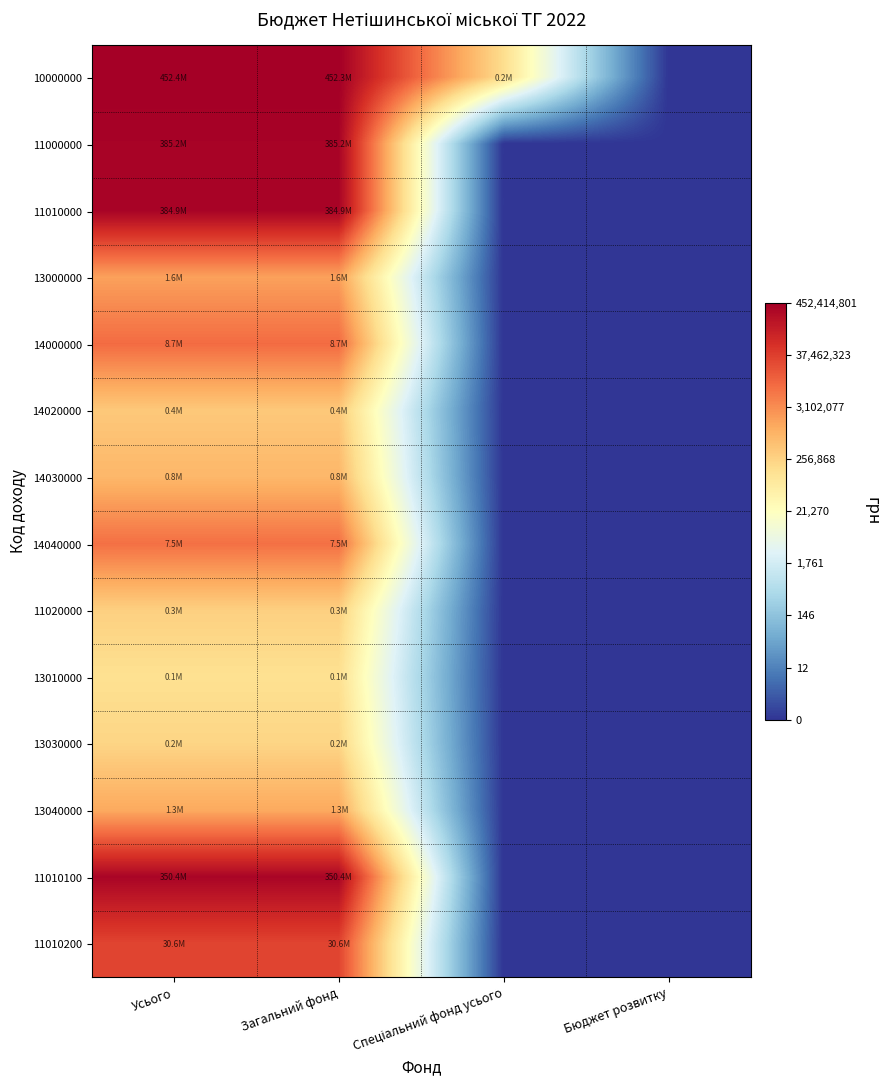

Reading left to right, extract all data points from this chart.

10000000: Усього=8.7	Загальний фонд=8.7	Спеціальний фонд усього=5.2	Бюджет розвитку=0.0
11000000: Усього=8.6	Загальний фонд=8.6	Спеціальний фонд усього=0.0	Бюджет розвитку=0.0
11010000: Усього=8.6	Загальний фонд=8.6	Спеціальний фонд усього=0.0	Бюджет розвитку=0.0
13000000: Усього=6.2	Загальний фонд=6.2	Спеціальний фонд усього=0.0	Бюджет розвитку=0.0
14000000: Усього=6.9	Загальний фонд=6.9	Спеціальний фонд усього=0.0	Бюджет розвитку=0.0
14020000: Усього=5.6	Загальний фонд=5.6	Спеціальний фонд усього=0.0	Бюджет розвитку=0.0
14030000: Усього=5.9	Загальний фонд=5.9	Спеціальний фонд усього=0.0	Бюджет розвитку=0.0
14040000: Усього=6.9	Загальний фонд=6.9	Спеціальний фонд усього=0.0	Бюджет розвитку=0.0
11020000: Усього=5.5	Загальний фонд=5.5	Спеціальний фонд усього=0.0	Бюджет розвитку=0.0
13010000: Усього=5.2	Загальний фонд=5.2	Спеціальний фонд усього=0.0	Бюджет розвитку=0.0
13030000: Усього=5.4	Загальний фонд=5.4	Спеціальний фонд усього=0.0	Бюджет розвитку=0.0
13040000: Усього=6.1	Загальний фонд=6.1	Спеціальний фонд усього=0.0	Бюджет розвитку=0.0
11010100: Усього=8.5	Загальний фонд=8.5	Спеціальний фонд усього=0.0	Бюджет розвитку=0.0
11010200: Усього=7.5	Загальний фонд=7.5	Спеціальний фонд усього=0.0	Бюджет розвитку=0.0